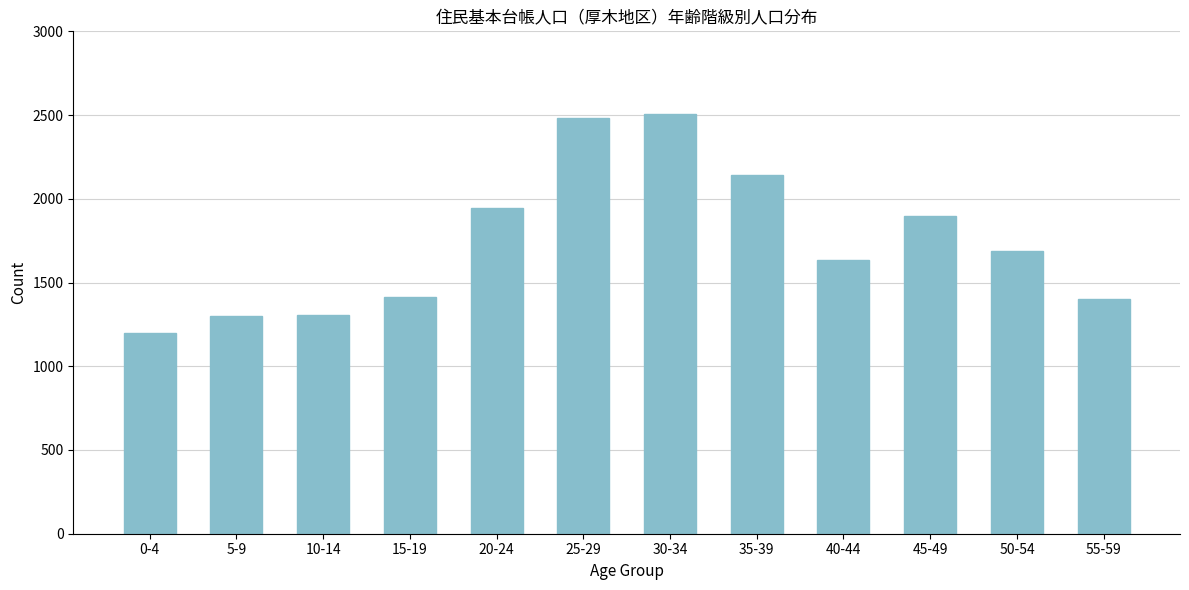

What is the difference between the values at 40-44 and 45-49?

268